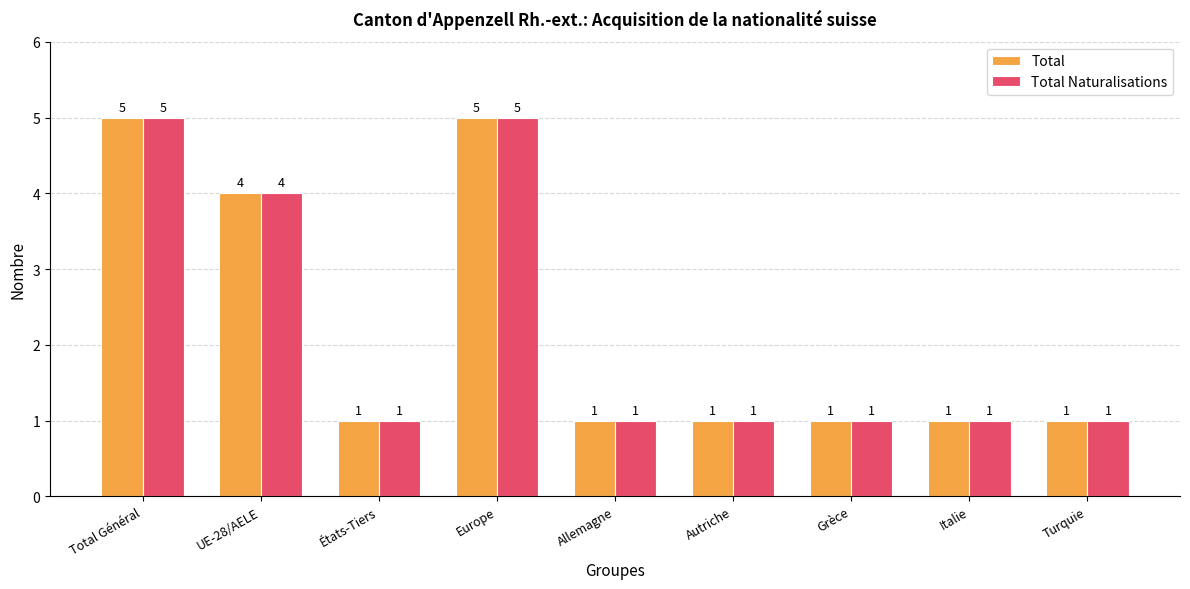

What is the value of the Total bar at the 4th from the left?

5